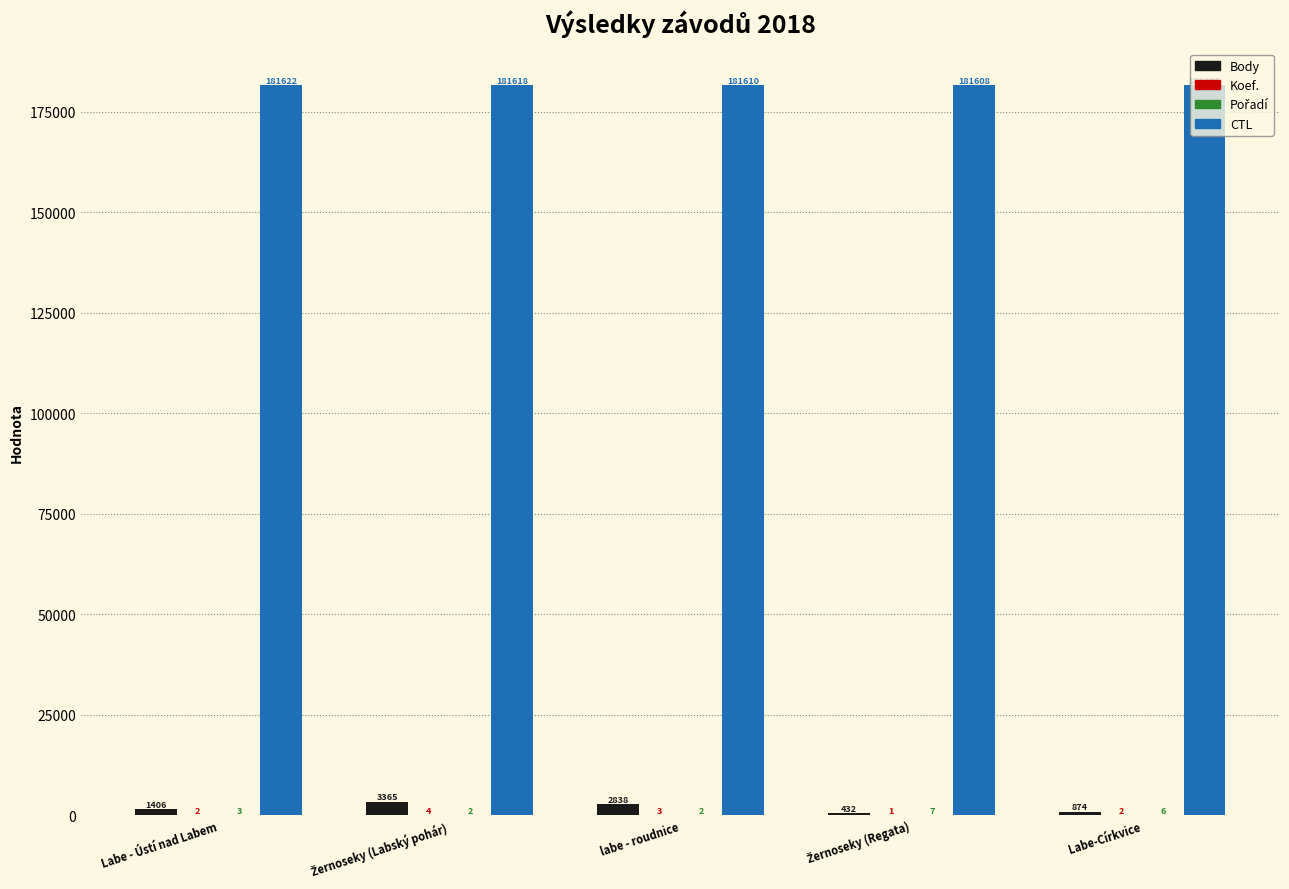

Are the bars horizontal?

No